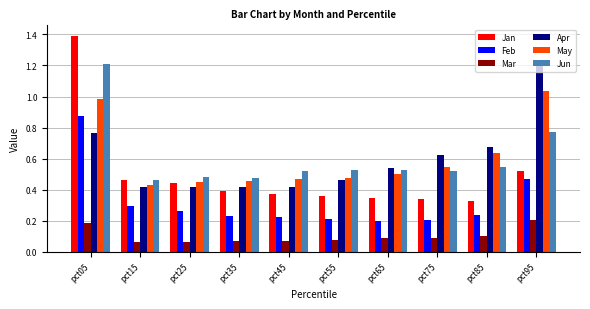

At which label is Jan closest to 0?

pct85